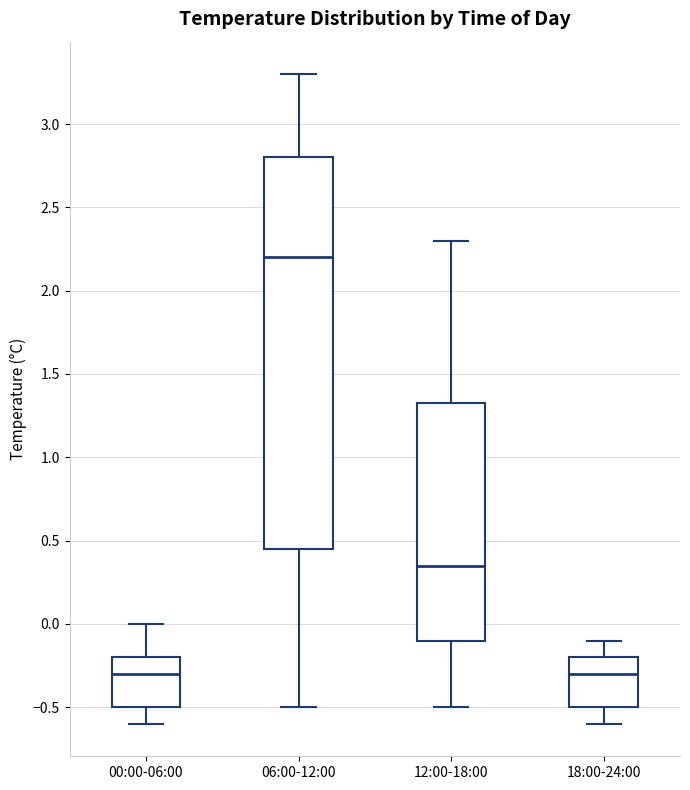

Reading left to right, transcribe this box plot: for each box, give where its median line is, the range the box spans, and where its two whiskers end, as read against the y-axis. The values are not printed on the chart, so give them approximately, as read against the axis.

00:00-06:00: median -0.30, box -0.50 to -0.20, whiskers -0.60 to 0.00
06:00-12:00: median 2.20, box 0.45 to 2.80, whiskers -0.50 to 3.30
12:00-18:00: median 0.35, box -0.10 to 1.35, whiskers -0.50 to 2.30
18:00-24:00: median -0.30, box -0.50 to -0.20, whiskers -0.60 to -0.10